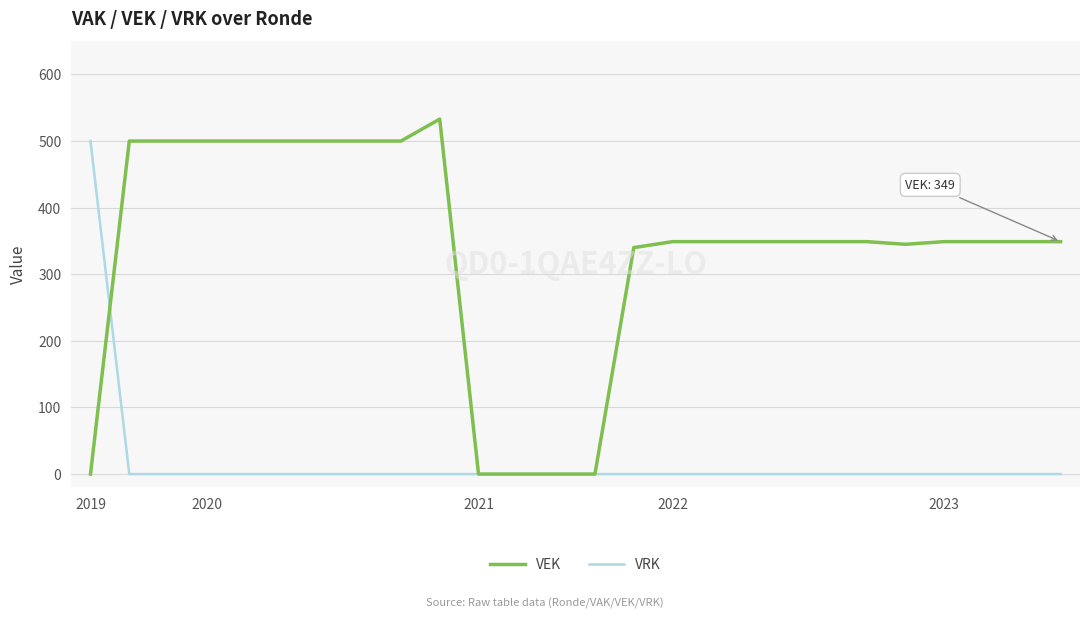

What is the maximum value for VEK?

533